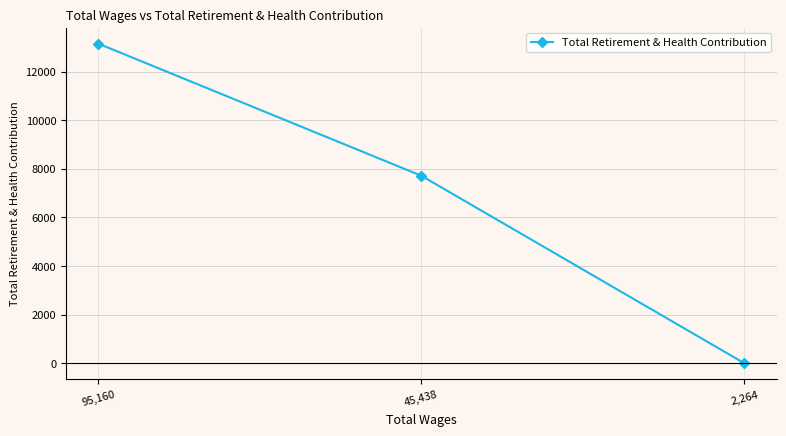

Reading left to right, what are all the values shown in this chart?

13151	7715	0